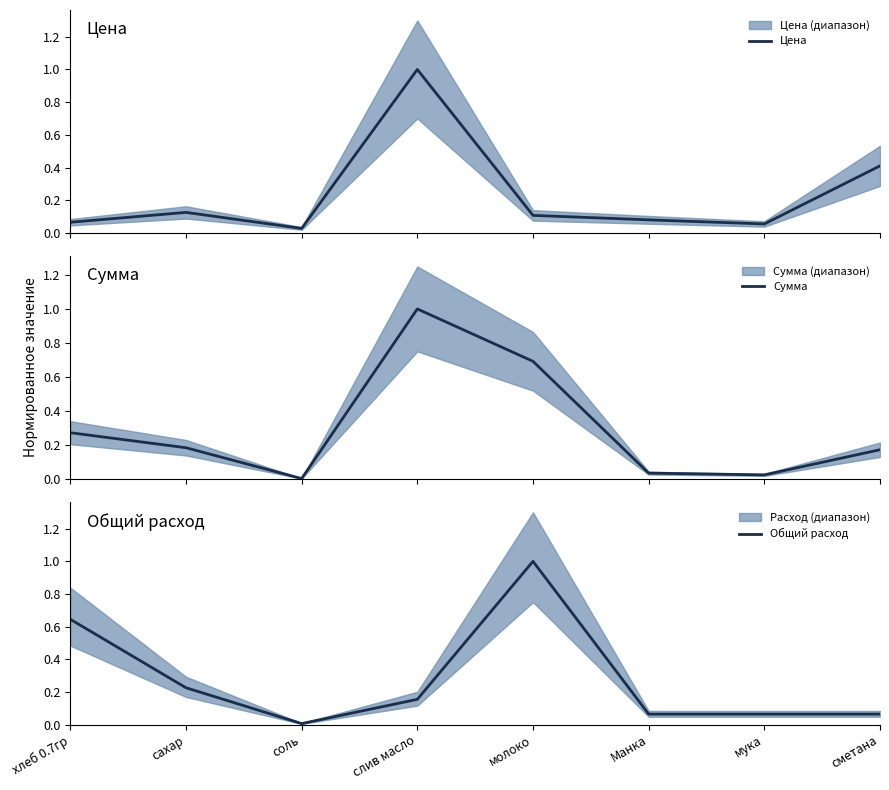

At хлеб 0.7гр, list the series in order from largest to smallest.

Общий расход, Сумма, Цена